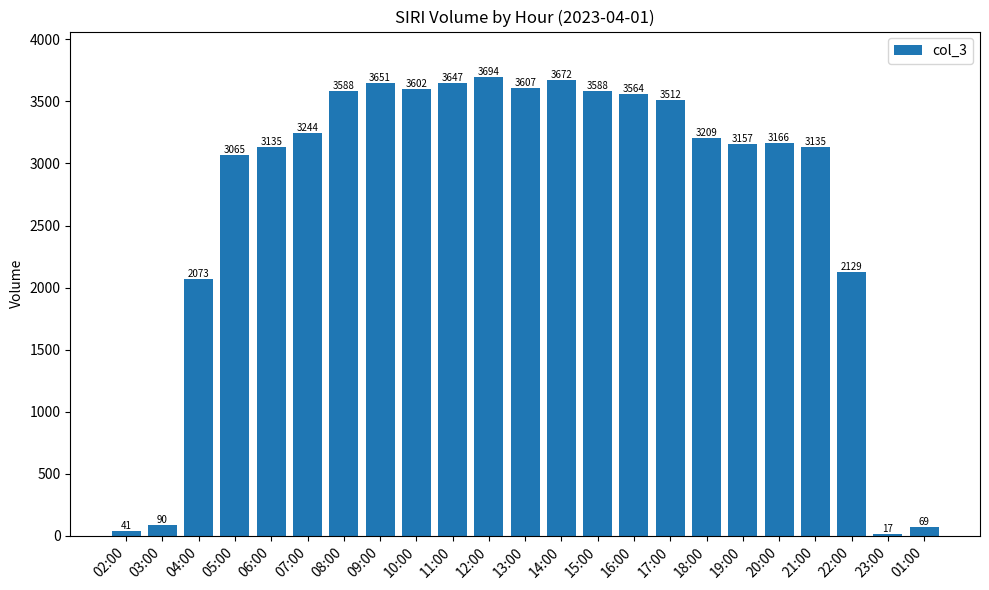

Is it true that the value at 08:00 is 3588?

True